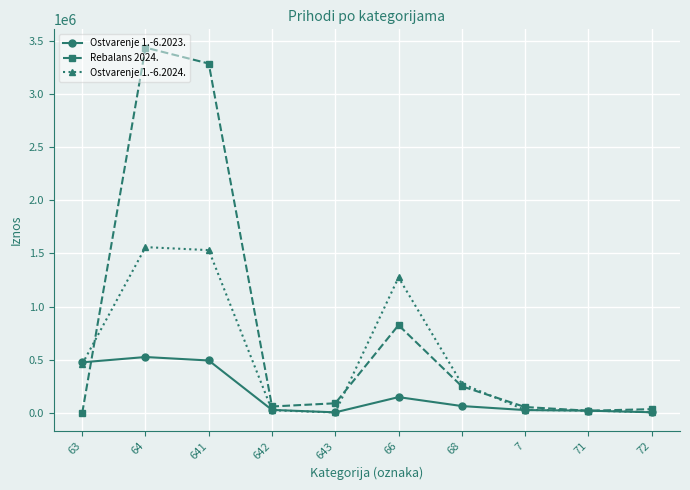

Is the value of Ostvarenje 1.-6.2024. at 66 greater than the value of Ostvarenje 1.-6.2023. at 641?

Yes